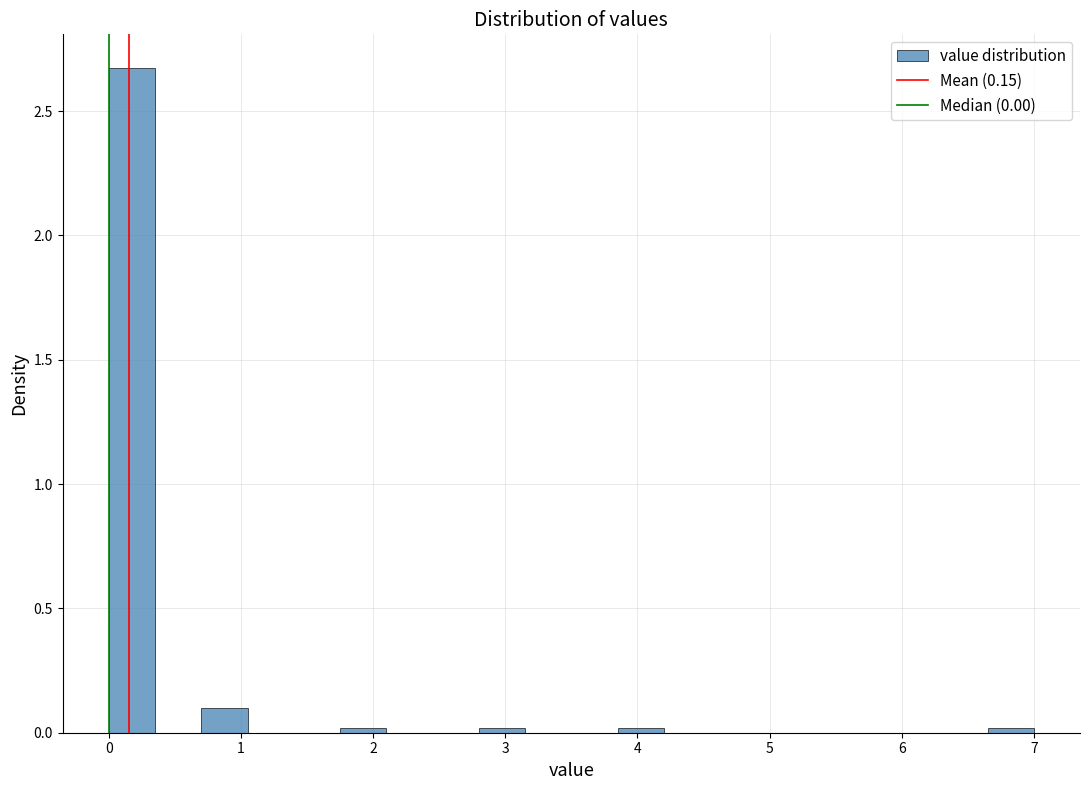

Read against the x-axis, roughly where is the centre of the tallest bar?

0.2